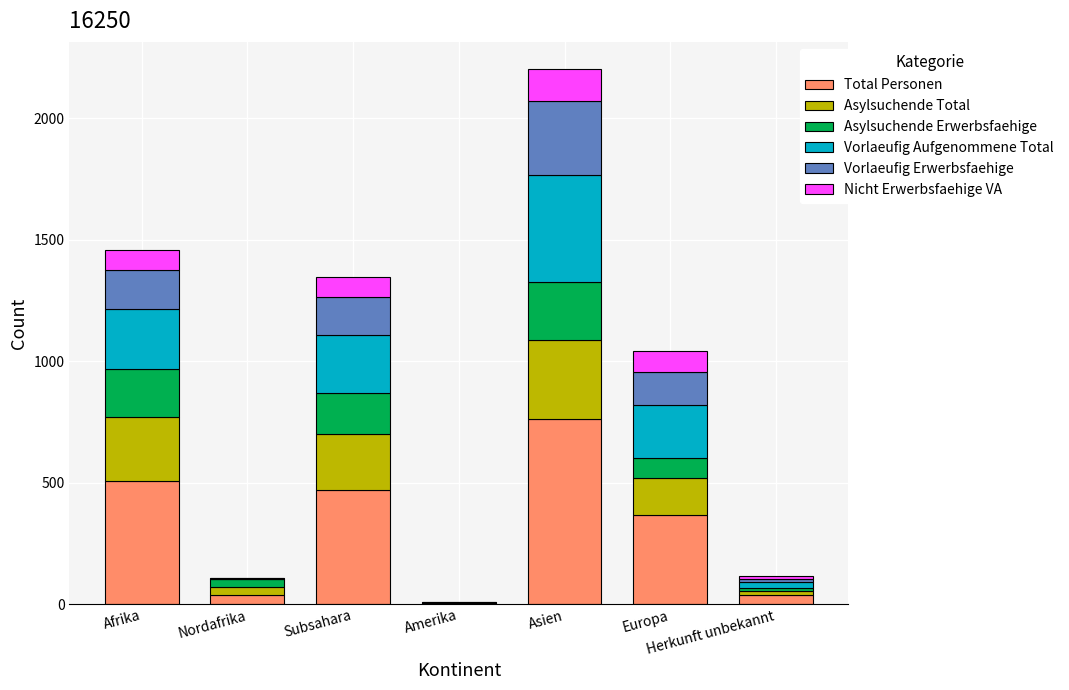

What is the total value across all series at Subsahara?

1348